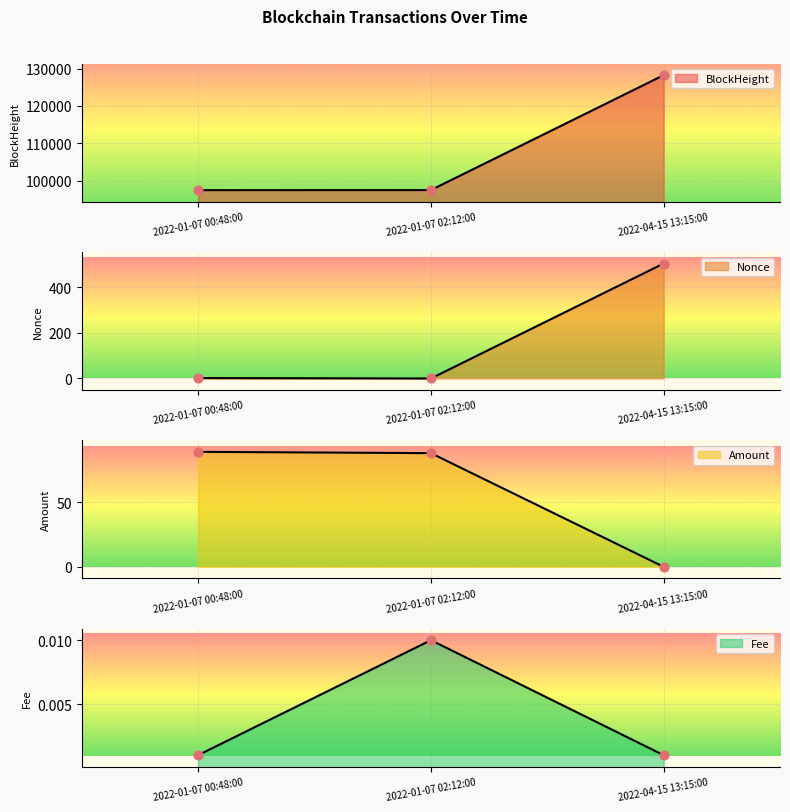

What is the total value across all series at 2022-01-07 00:48:00?

97513.7